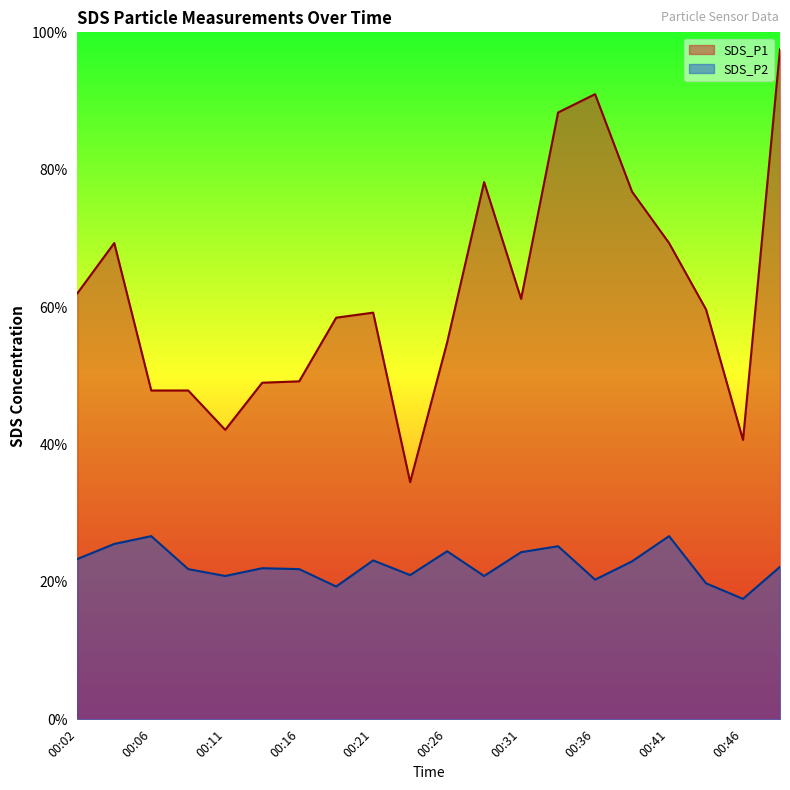

Which series has the largest total across all categories?

SDS_P1